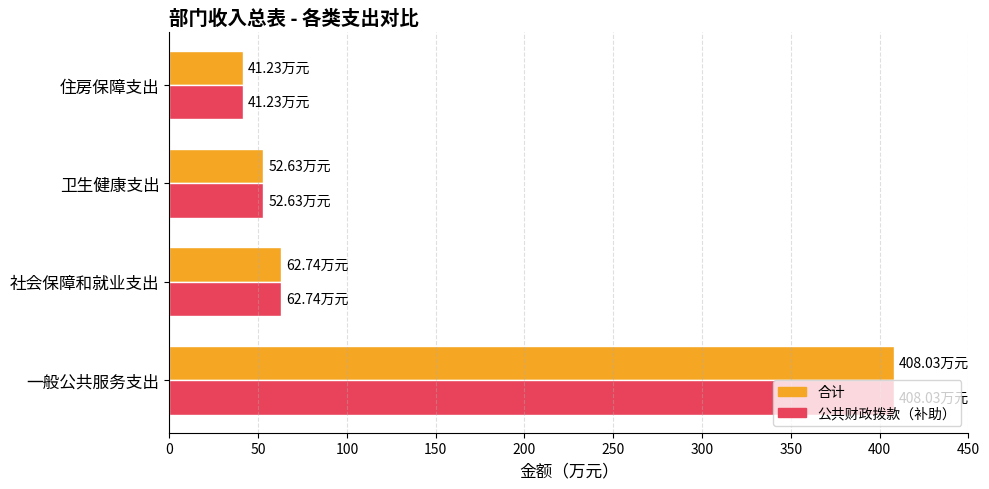

How many data points in 公共财政拨款（补助） are above 62?

2